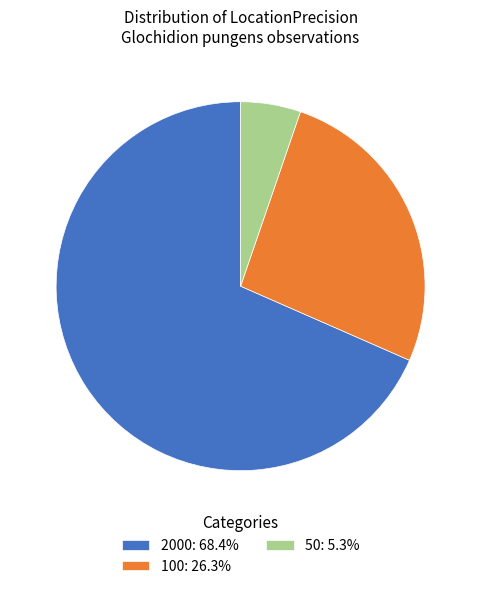

Rank the categories by value from lowest to highest.

50, 100, 2000